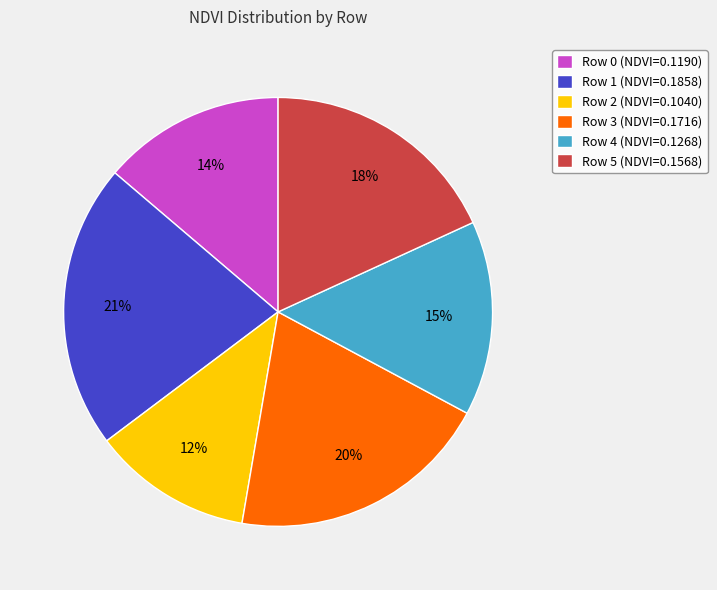

Is Row 0 the majority of the pie?

No